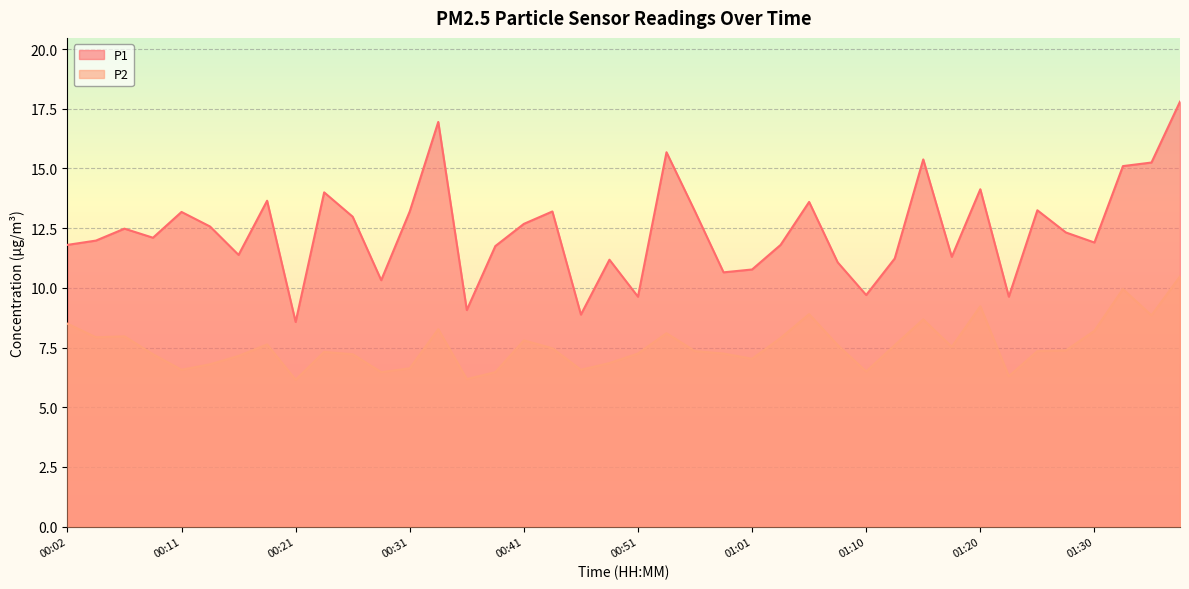

What are all the series names shown in the legend?

P1, P2